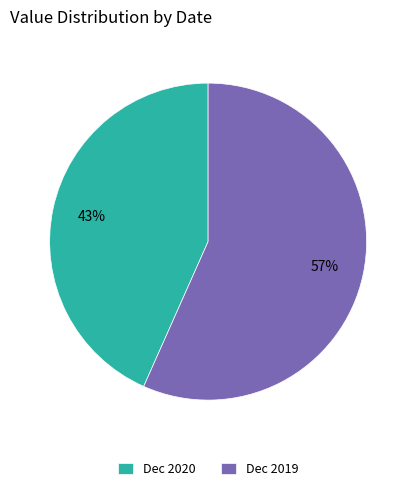

To the nearest percent, what portion does Dec 2020 represent?

43%